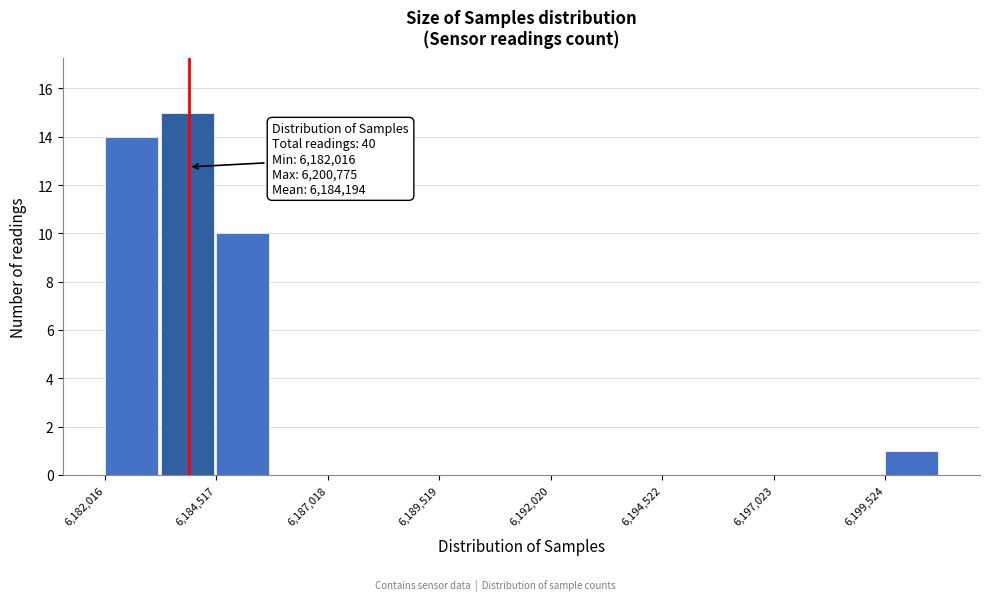

Around what value on the x-axis is the tallest bar? Give the approximate position of its centre, as read against the axis.

6184000